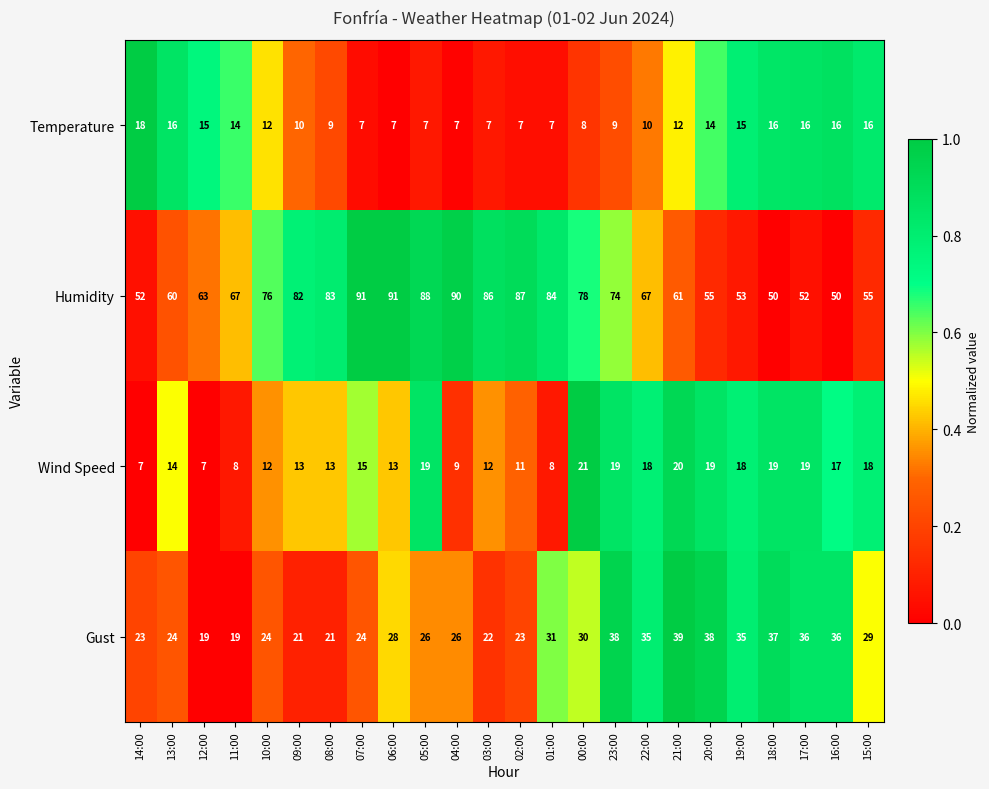

What is the maximum value shown in the chart?

91